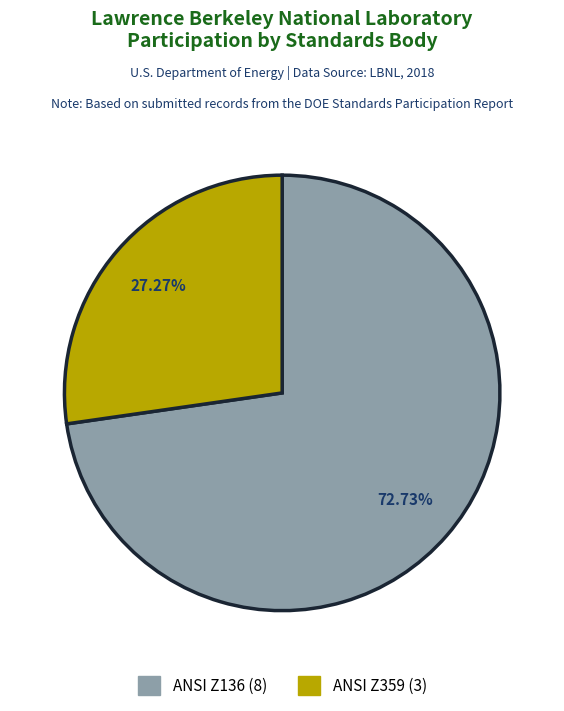

Is there a majority slice in this chart?

Yes